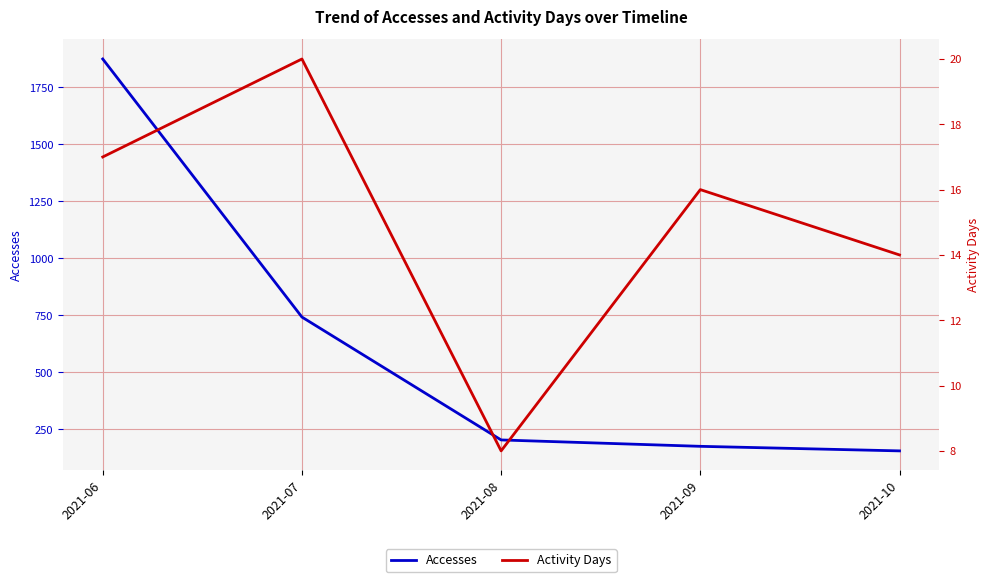

True or false: Accesses and Activity Days cross at least once.

False